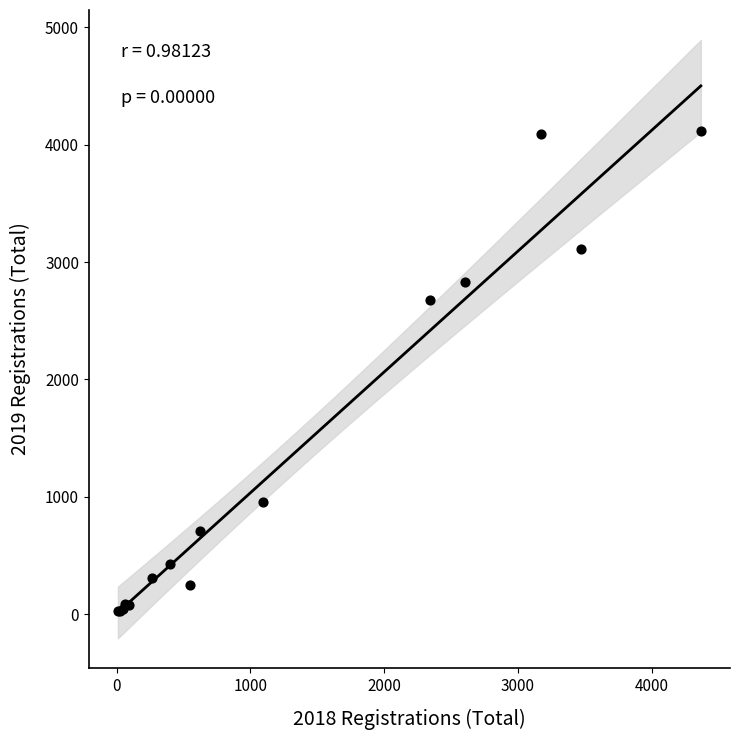

What Y value in the scatter plot is closest to 2073?

2679